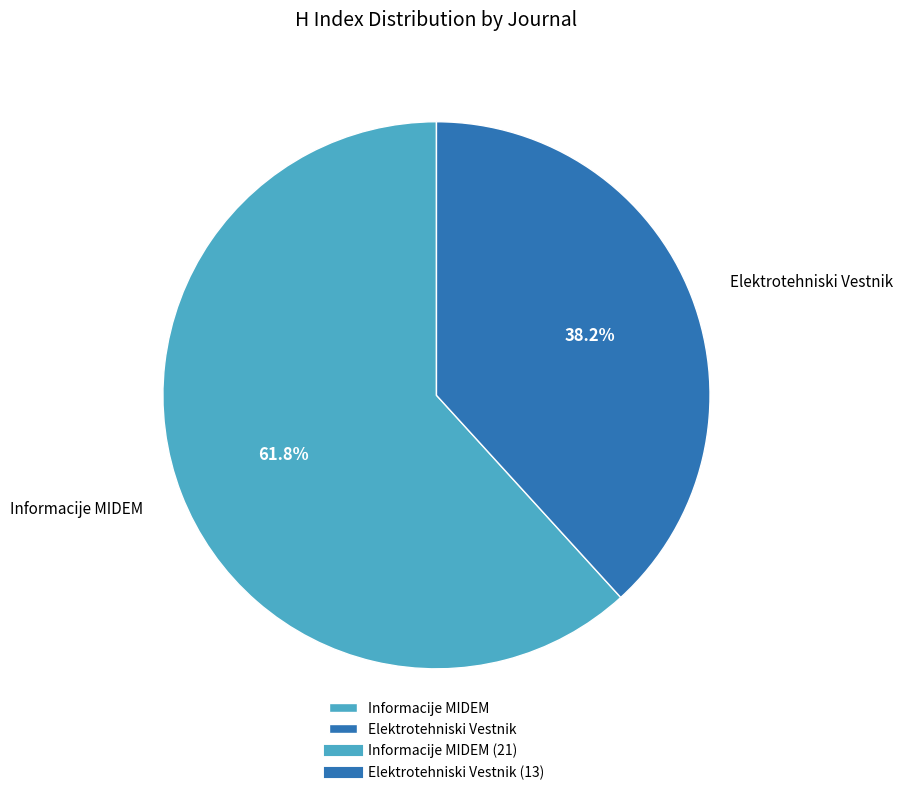

To the nearest percent, what is the average slice percentage?

50%